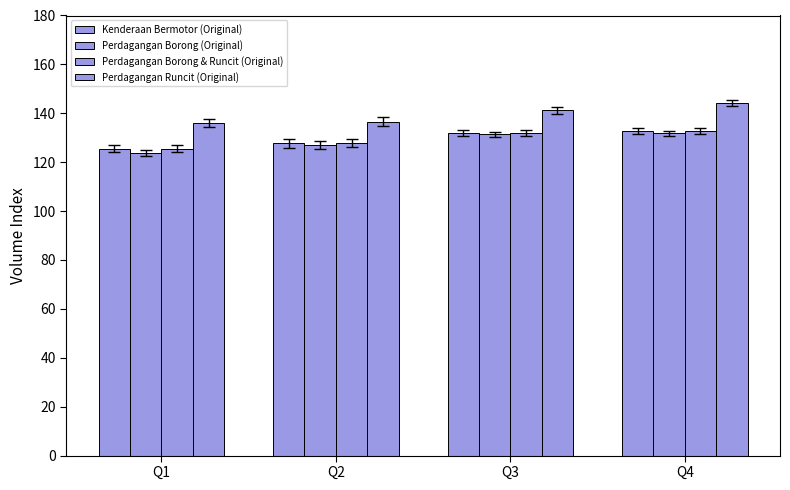

Is the value of Perdagangan Borong & Runcit (Original) at Q2 greater than the value of Kenderaan Bermotor (Original) at Q2?

No